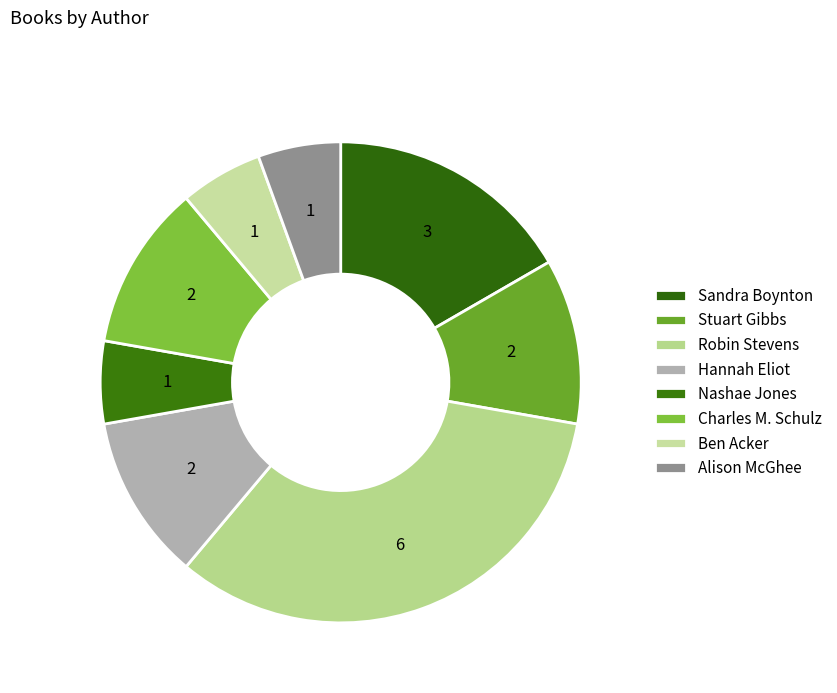

Which category has the biggest portion of the pie?

Robin Stevens (451519787)